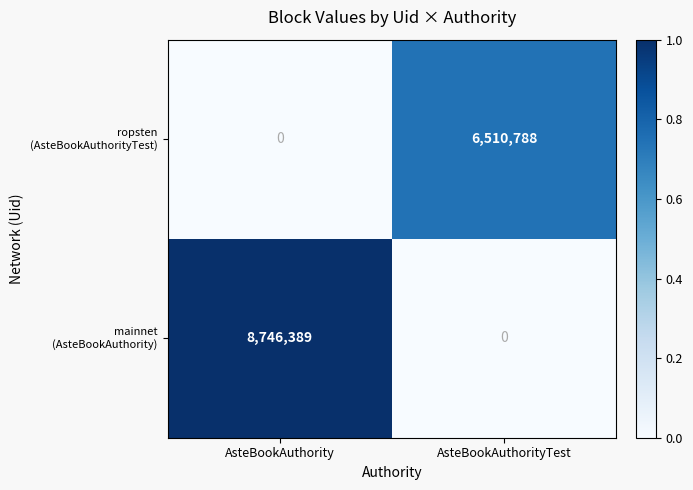

Which category has the highest value across all series?

AsteBookAuthority